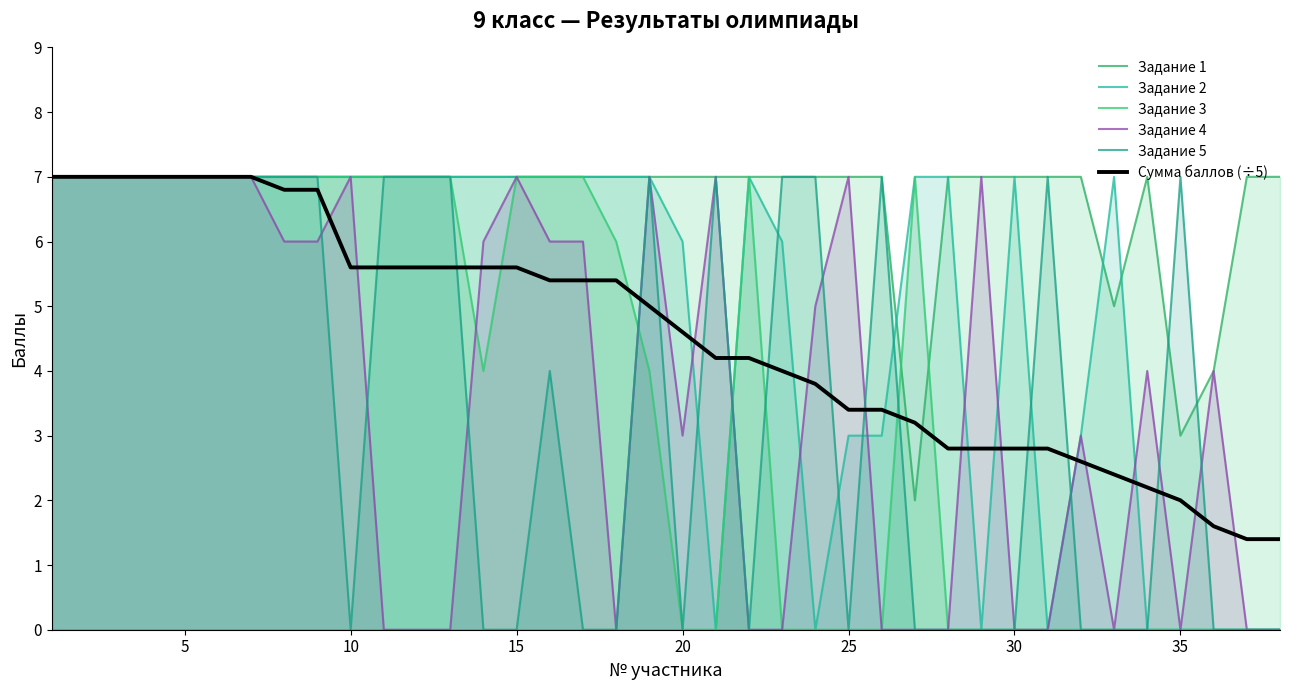

How many interior local valleys does the Задание 1 series have?

3